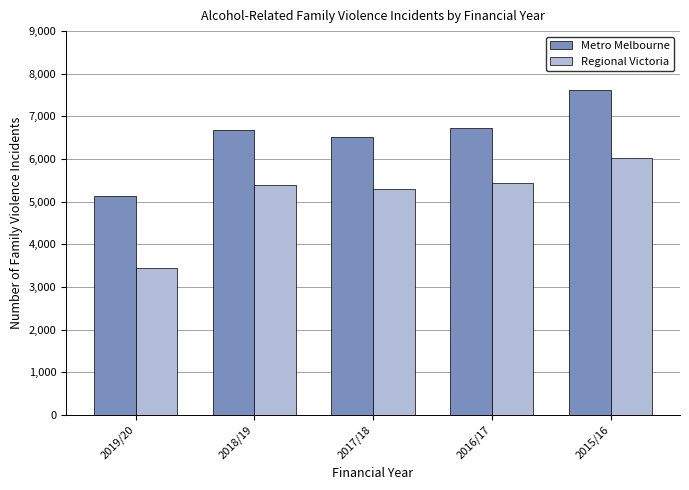

Reading right to left, list all the values displayed in this chart.

Metro Melbourne: 7625	6730	6513	6681	5130
Regional Victoria: 6016	5439	5305	5396	3450